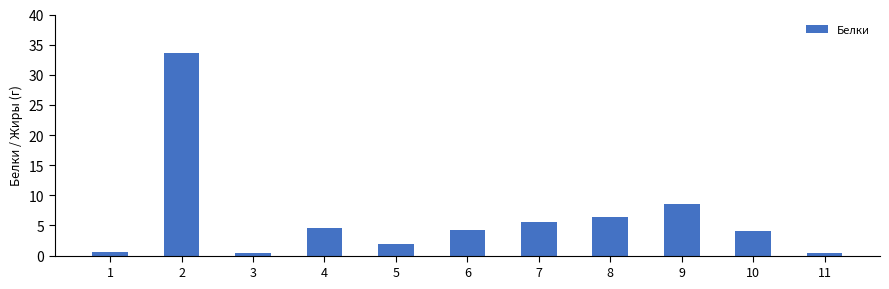

What is the sum of all values?

70.3